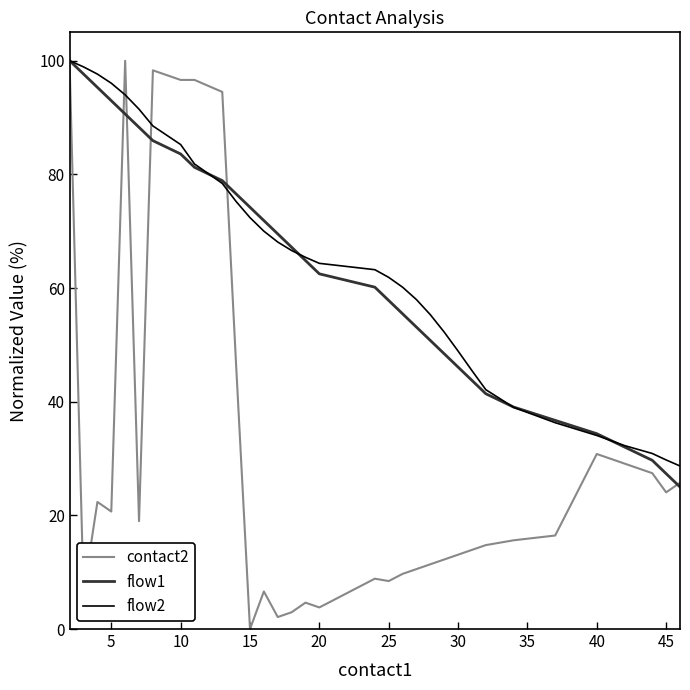

What is the maximum value for flow2?

100.0